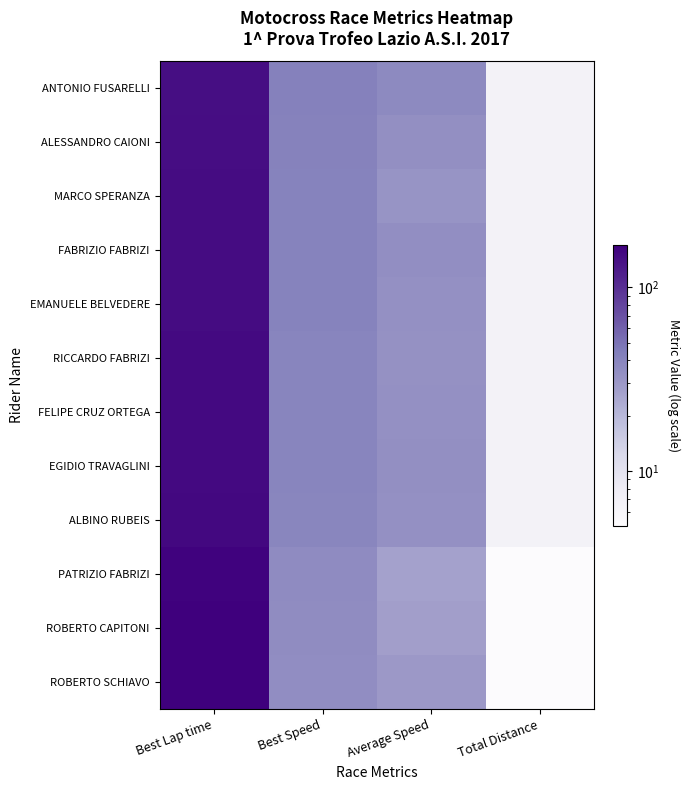

How many series are shown in this chart?

12